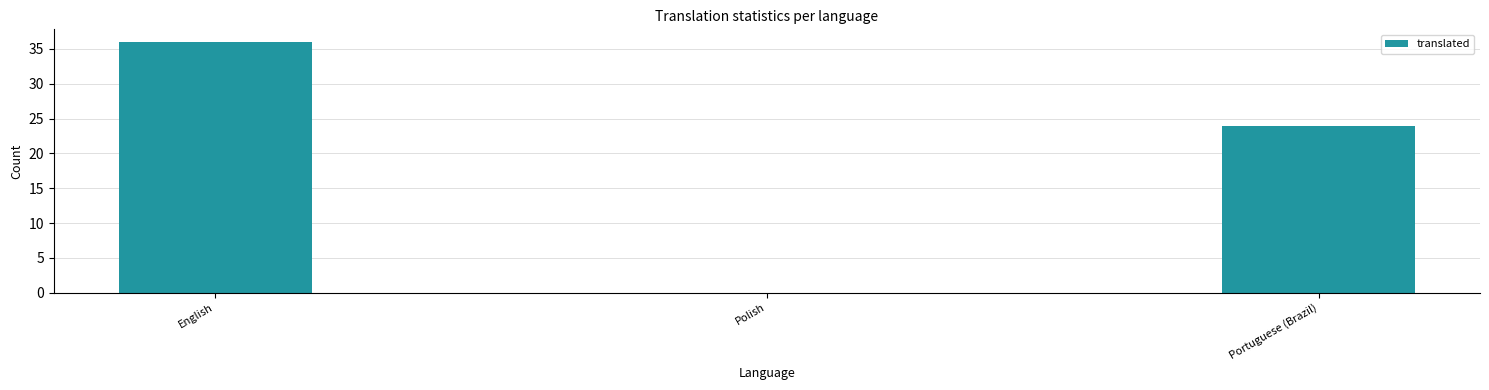

At which label does the data first exceed 24?

English